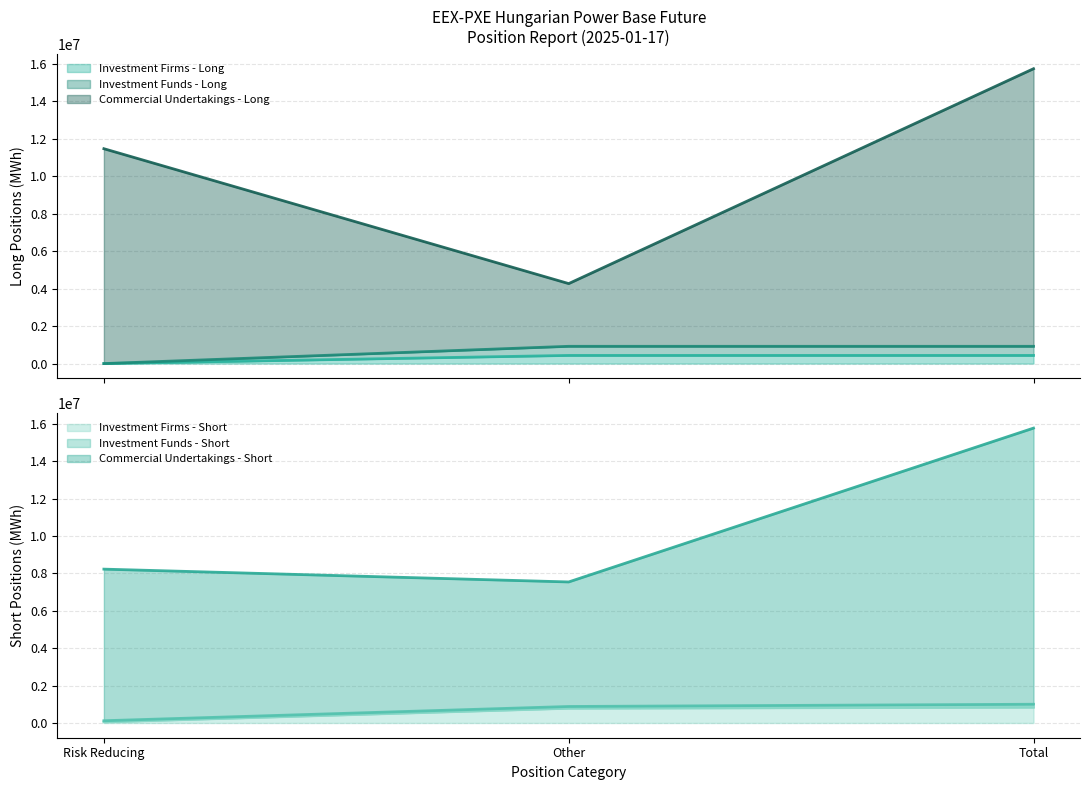

Count the number of categories in the chart.

3